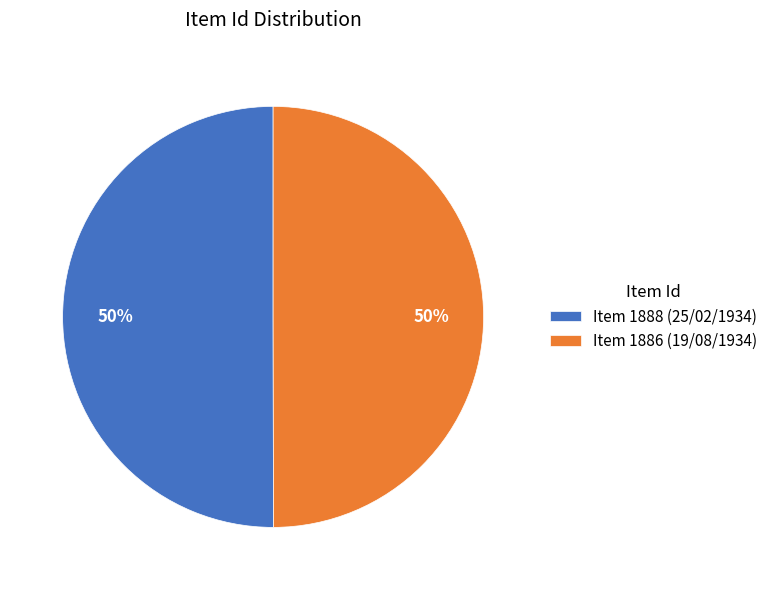

How many slices are in this pie chart?

2